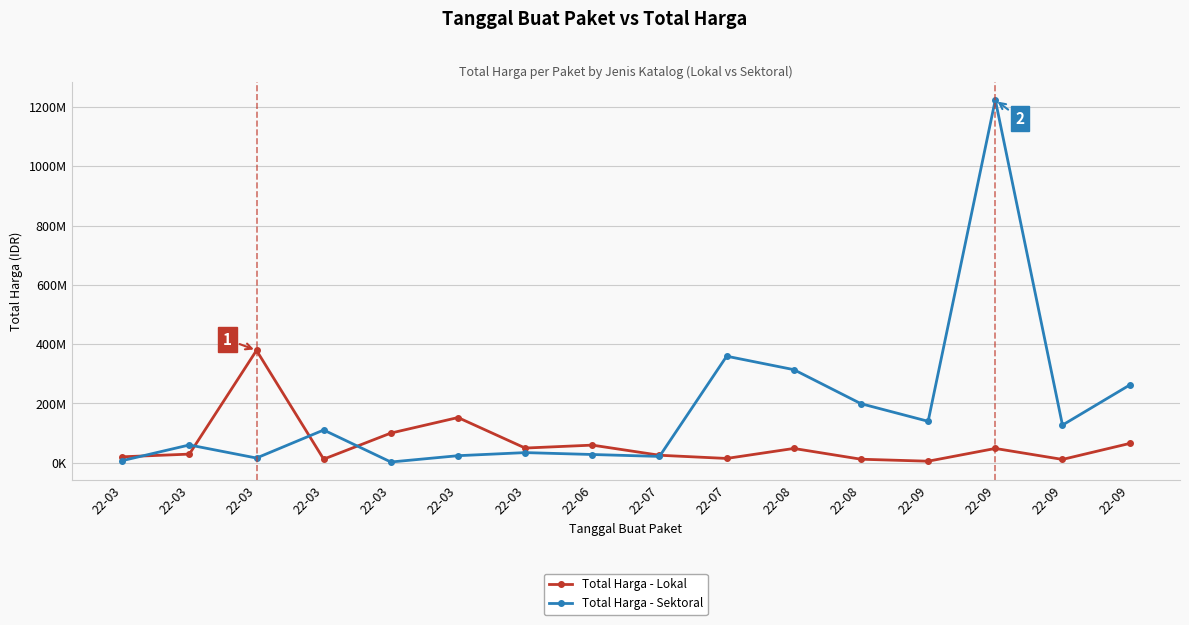

What are all the series names shown in the legend?

Total Harga - Lokal, Total Harga - Sektoral